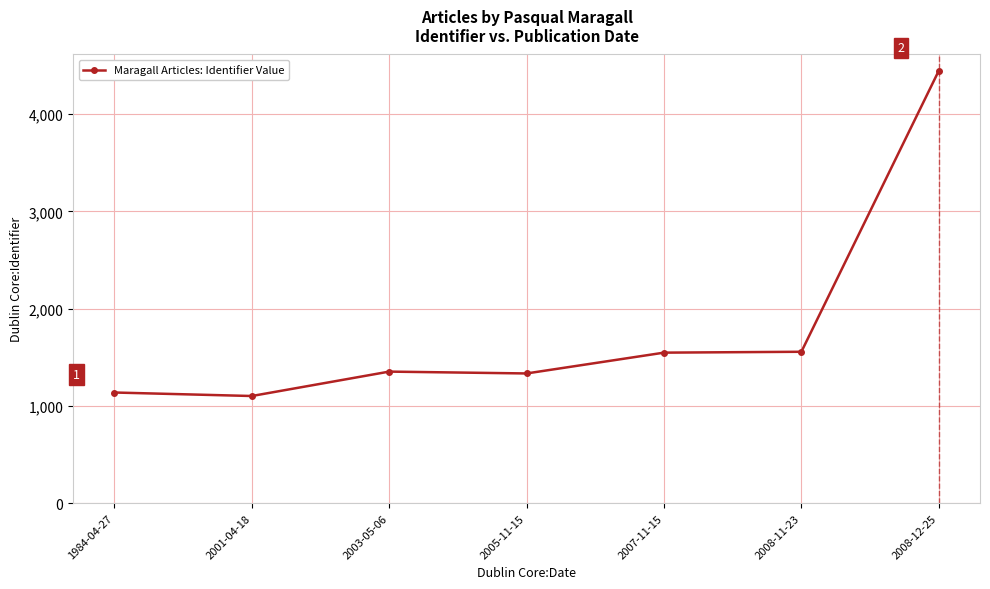

What is the label of the 7th point from the right?

1984-04-27